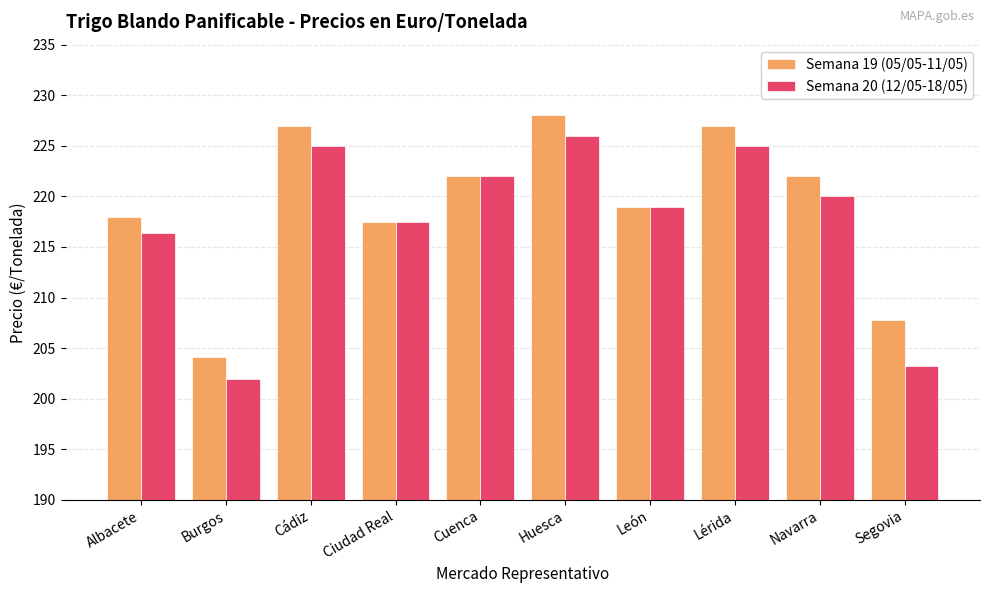

Which series changed the most between Burgos and Huesca?

Semana 20 (12/05-18/05)